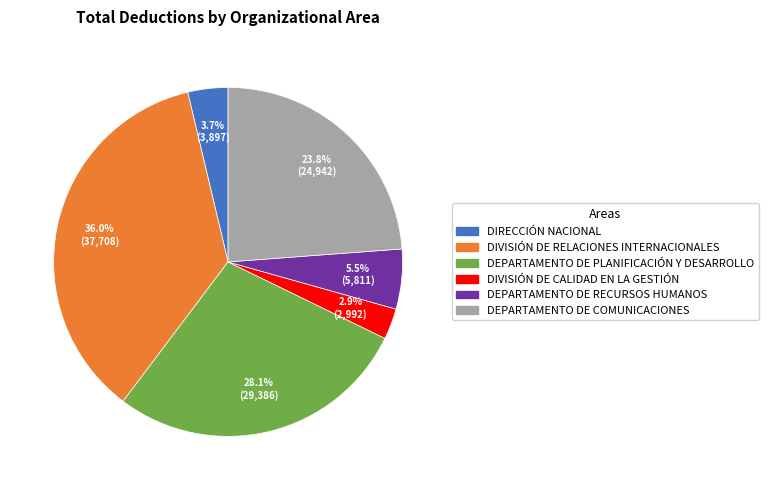

What portion of the pie excludes DIRECCIÓN NACIONAL?

96.3%